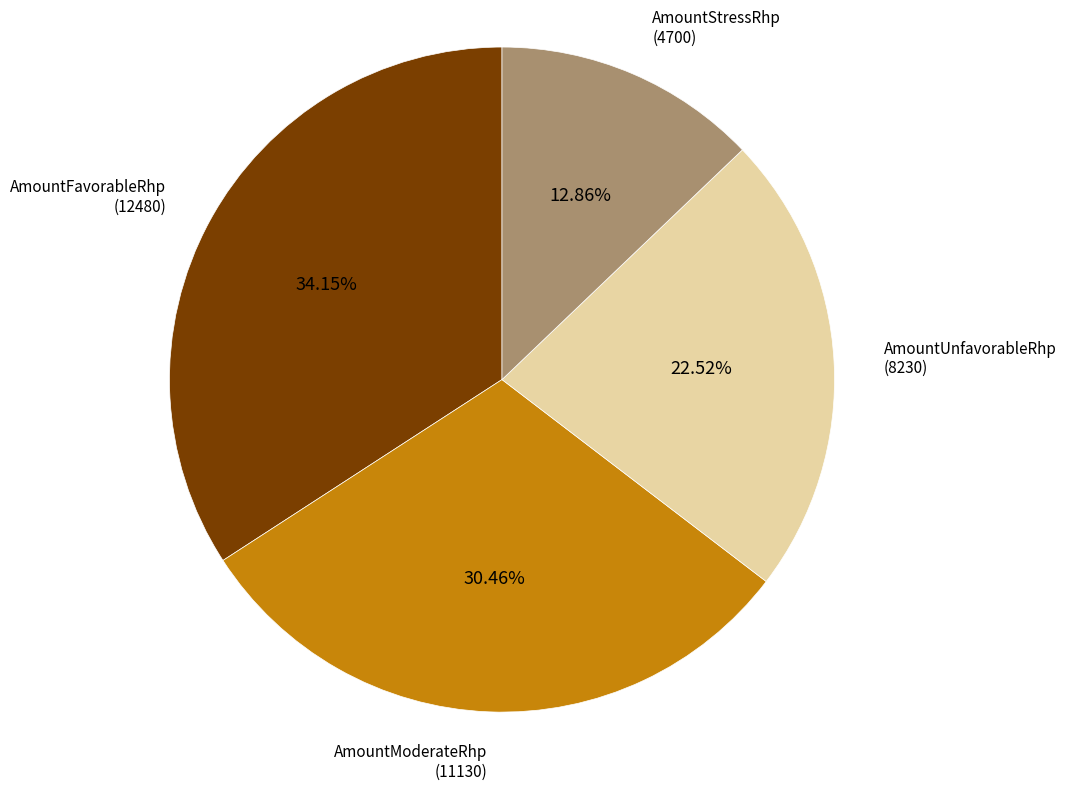

Is there a majority slice in this chart?

No